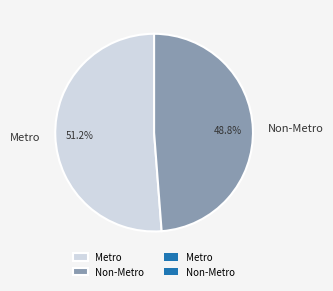

Which slice is the largest?

Metro